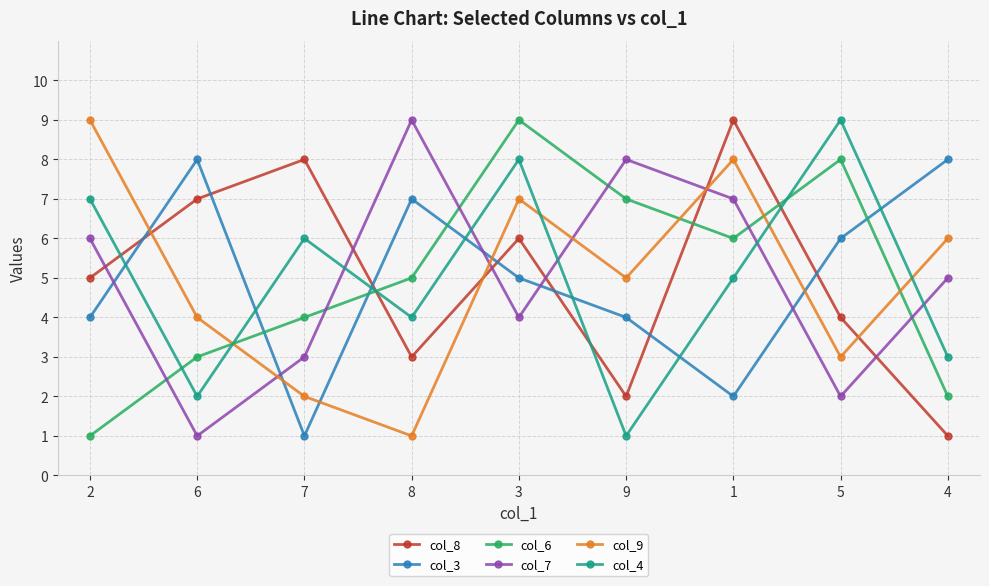

Reading left to right, what are all the values shown in this chart?

col_8: 2=5	6=7	7=8	8=3	3=6	9=2	1=9	5=4	4=1
col_3: 2=4	6=8	7=1	8=7	3=5	9=4	1=2	5=6	4=8
col_6: 2=1	6=3	7=4	8=5	3=9	9=7	1=6	5=8	4=2
col_7: 2=6	6=1	7=3	8=9	3=4	9=8	1=7	5=2	4=5
col_9: 2=9	6=4	7=2	8=1	3=7	9=5	1=8	5=3	4=6
col_4: 2=7	6=2	7=6	8=4	3=8	9=1	1=5	5=9	4=3